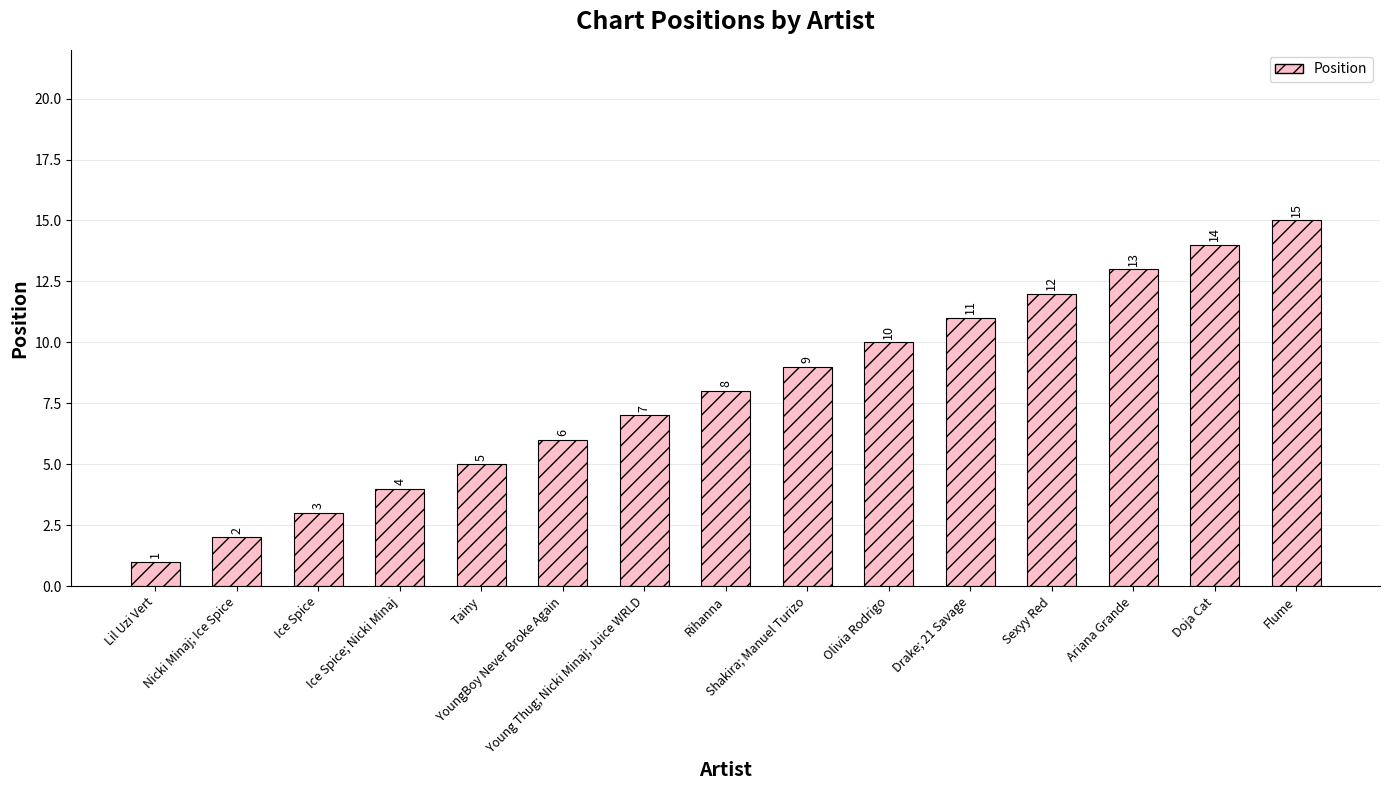

What position from the right is Ariana Grande?

3